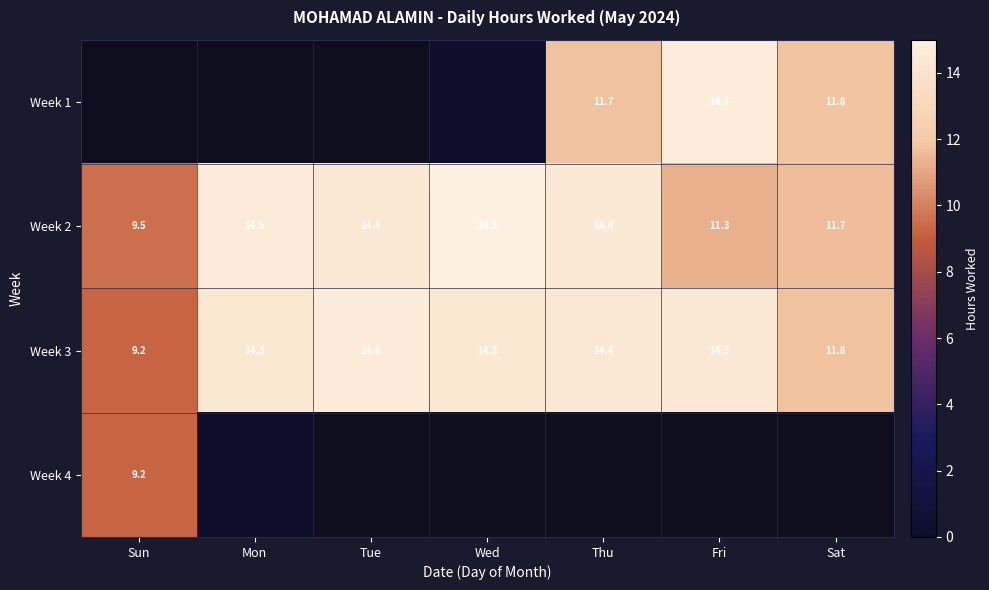

Which label corresponds to the smallest value in the chart?

Wed